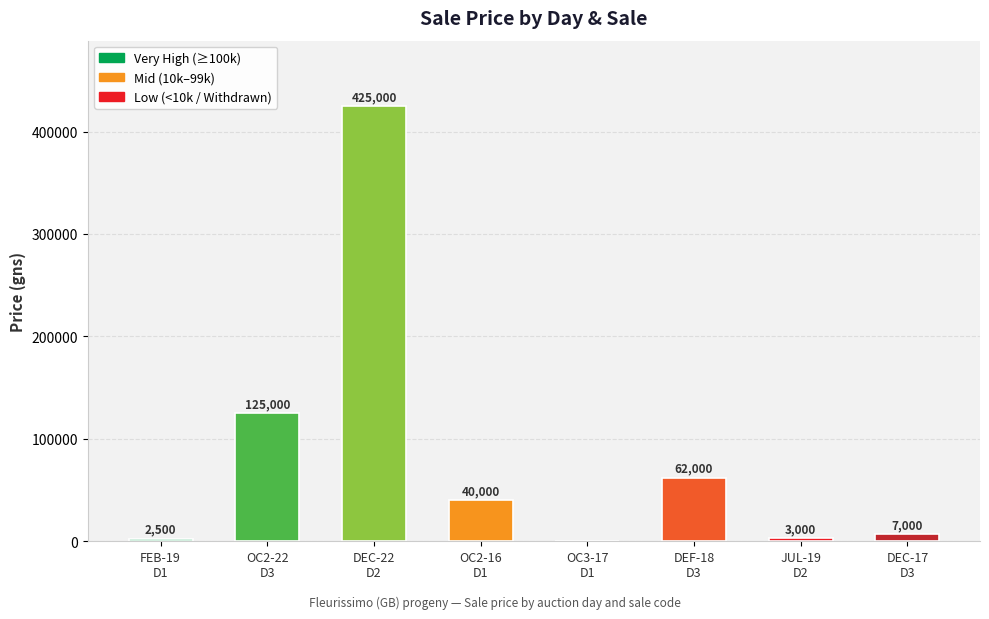

What is the sum of all values?

664500